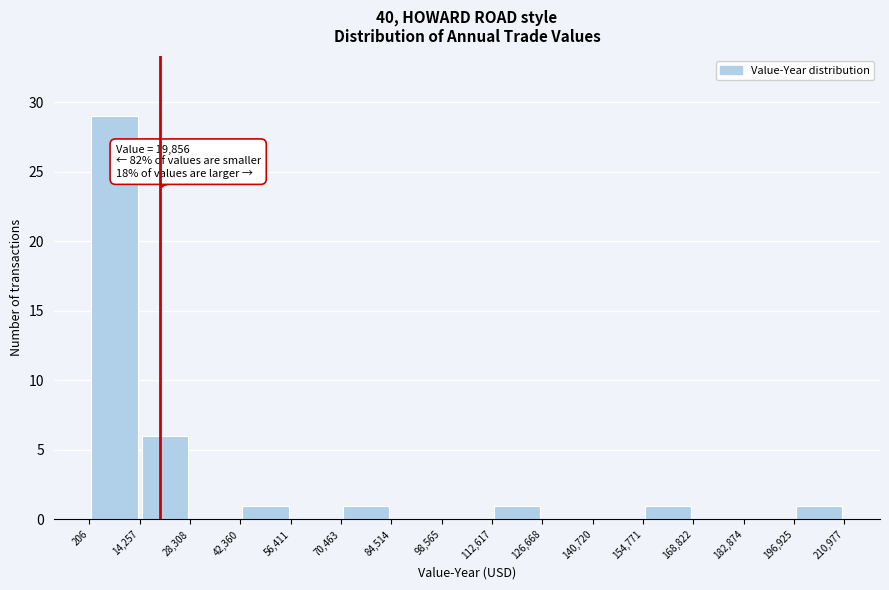

Over which range of the x-axis is the bar tallest?

206 to 14,257